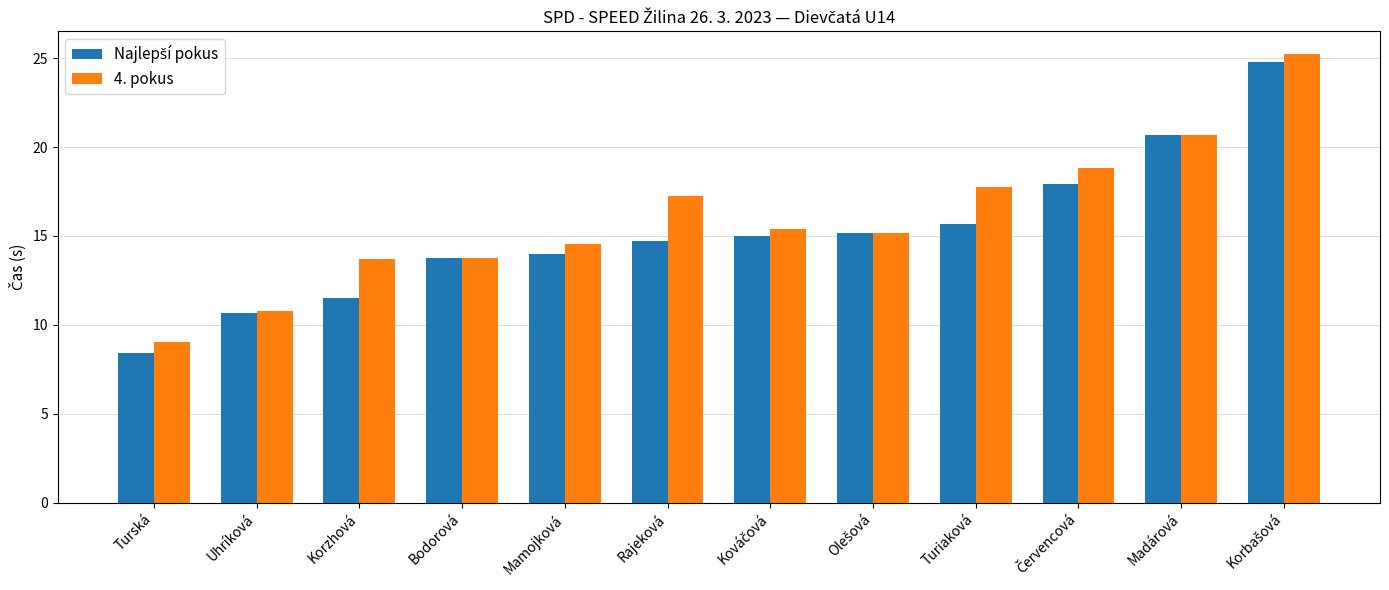

True or false: 4. pokus has a value of 13.7 at Korzhová.

True